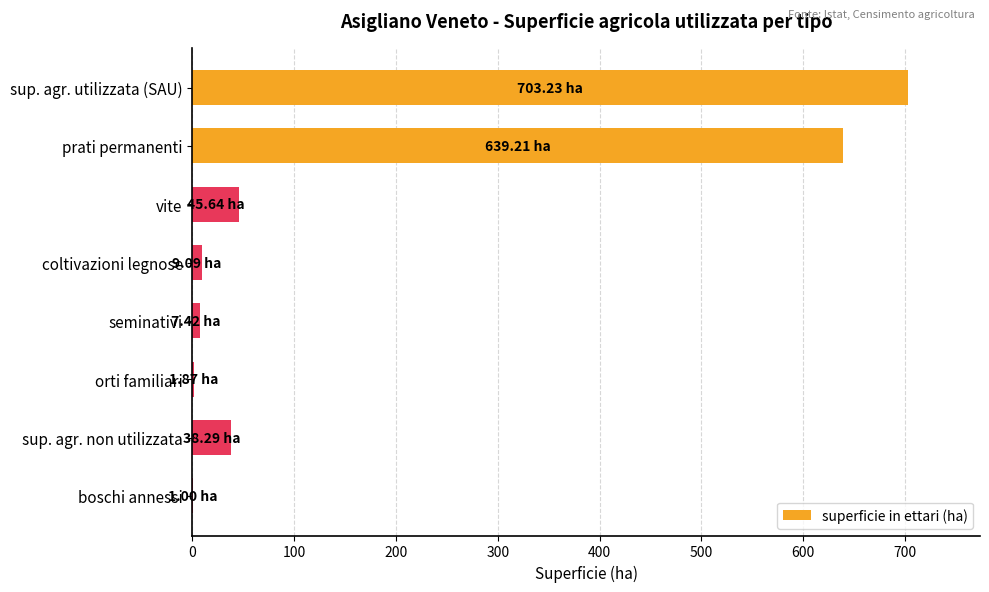

Which label corresponds to the largest value in the chart?

sup. agr. utilizzata (SAU)